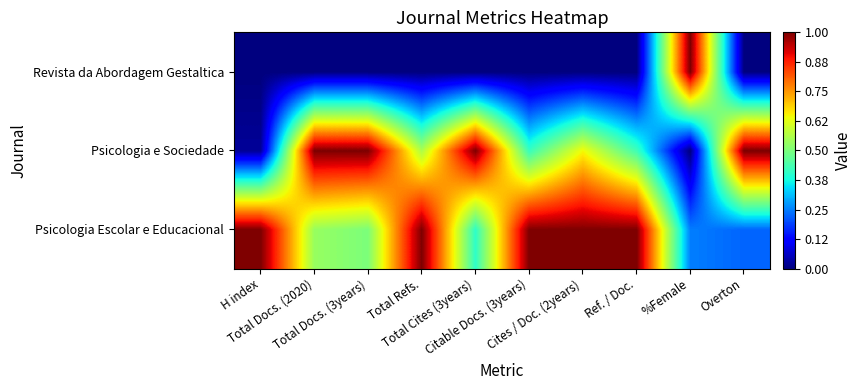

Between Total Docs. (3years) and %Female, which is larger?

Total Docs. (3years)